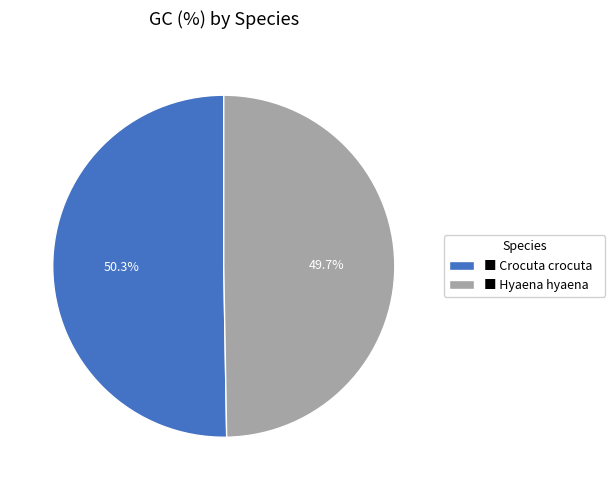

How many segments does this pie chart have?

2